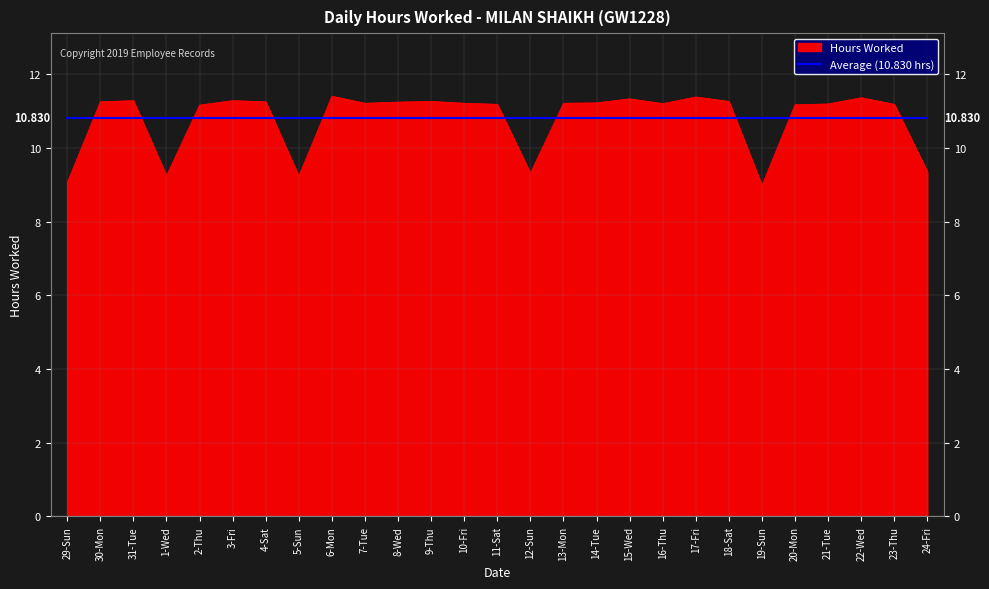

Does the chart have visible grid lines?

Yes